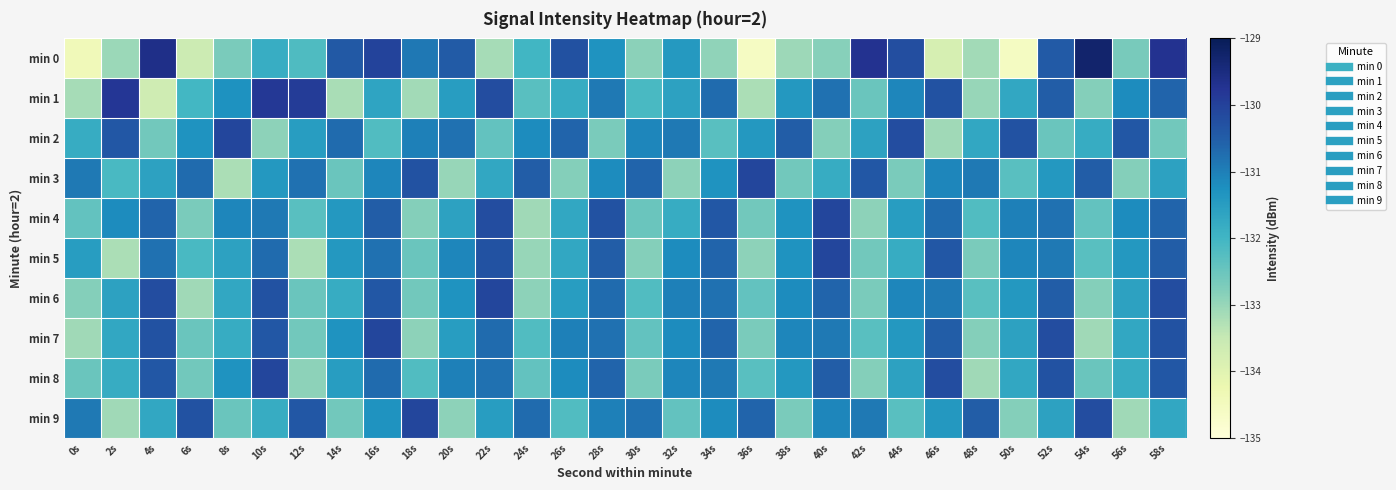

What is the difference between the highest and lowest values at 34s?

2.5